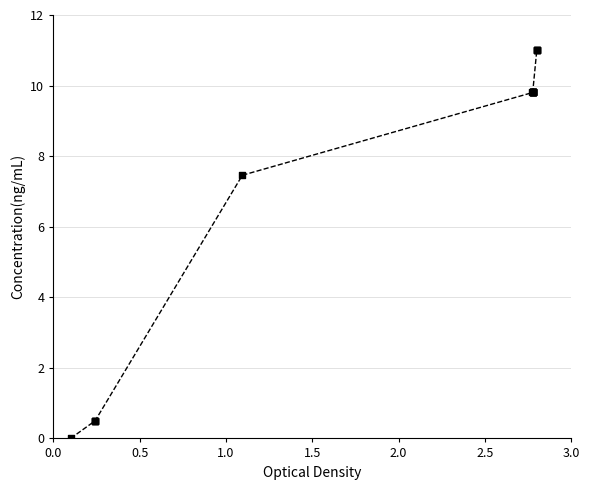

What Y value in the scatter plot is closest to 5?

7.5